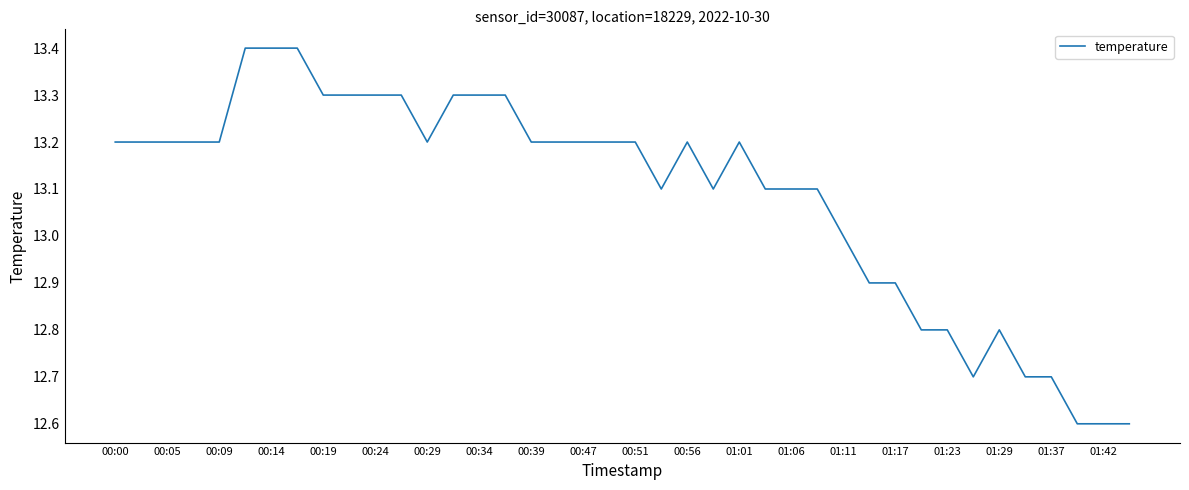

What is the smallest value displayed?

12.6